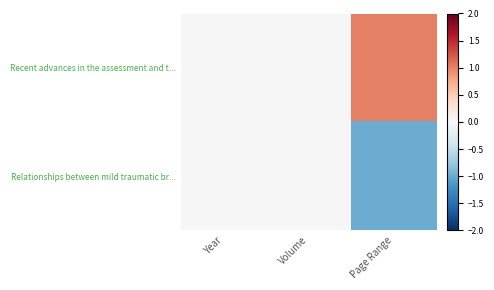

List the series in order of their overall mean, lowest first.

Relationships between mild traumatic br..., Recent advances in the assessment and t...